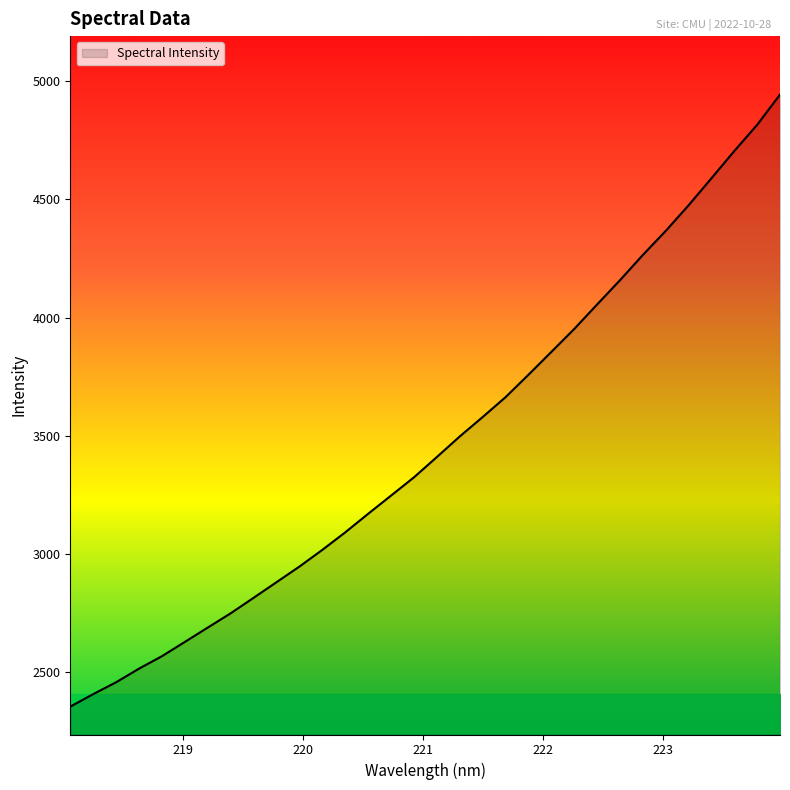

True or false: there are more than 2 points higher than both neighbors.

False